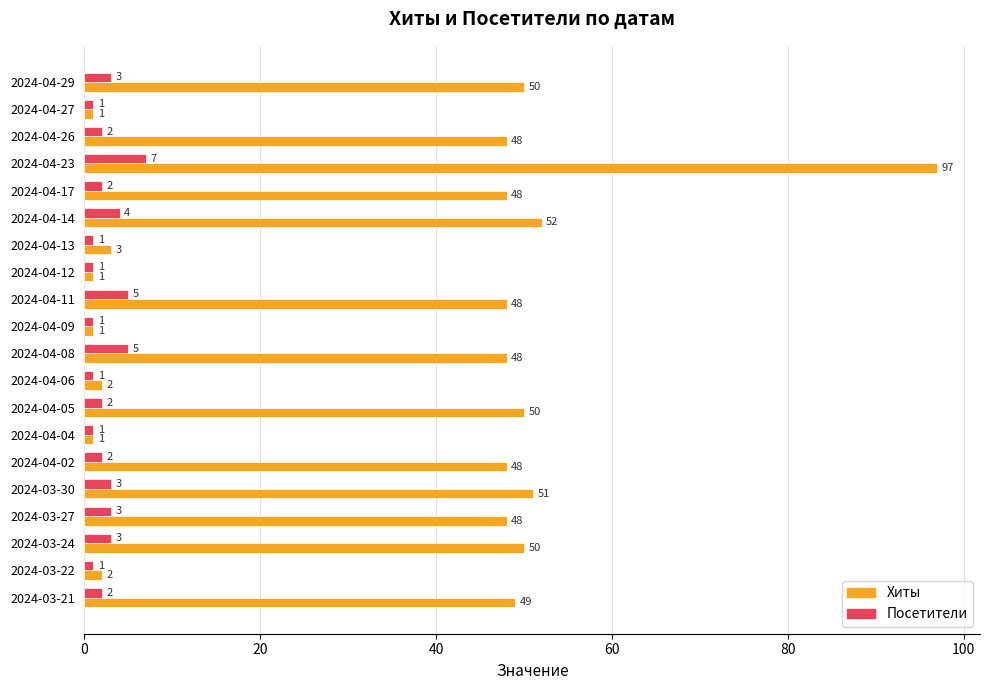

What is the difference between the highest and lowest values at 2024-03-27?

45